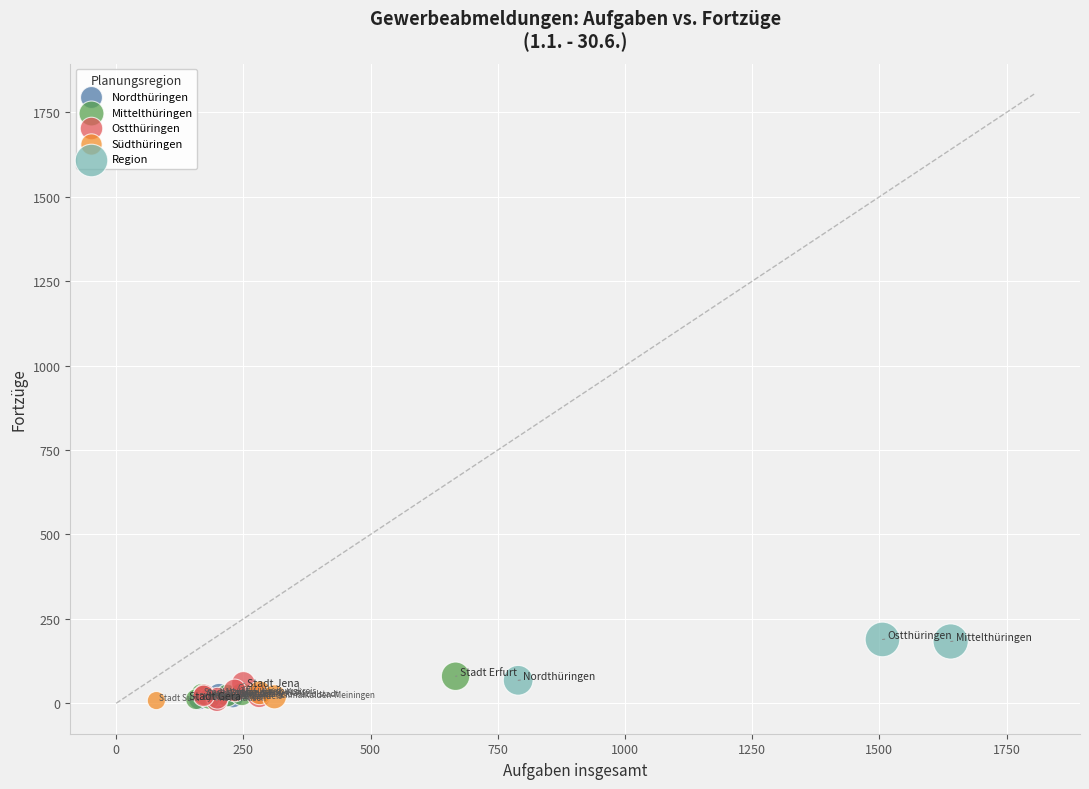

Which series reaches the maximum Y coordinate?

Region